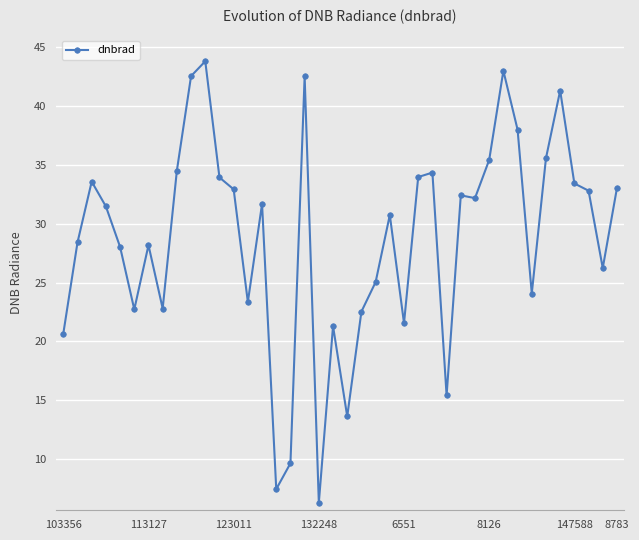

Does the chart display data point markers on the line(s)?

Yes